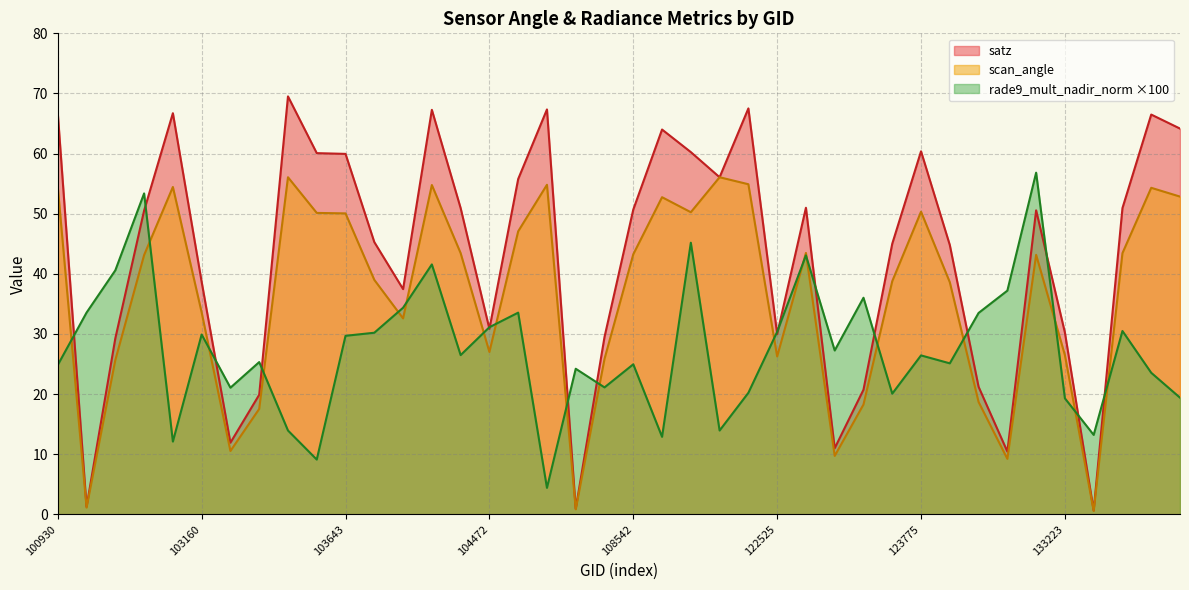

Reading left to right, list all the values displayed in this chart.

satz: 100930=66.7	102671=1.3	102792=29.3	102912=50.5	102919=66.7	103160=38.7	103279=11.9	103396=19.9	103524=69.5	103634=60.1	103643=60.0	103760=45.3	104112=37.5	104346=67.3	104355=50.9	104472=30.8	107659=55.8	107832=67.3	108193=1.0	108369=29.5	108542=50.7	108715=64.0	109595=60.2	121819=56.1	121989=67.5	122525=30.0	122710=51.0	123251=11.0	123428=20.7	123600=45.0	123775=60.4	132136=44.8	132309=21.2	132488=10.4	133040=50.6	133223=30.2	133405=0.6	133762=50.9	133775=66.5	133946=64.2
scan_angle: 100930=54.4	102671=1.1	102792=25.7	102912=43.1	102919=54.4	103160=33.6	103279=10.5	103396=17.5	103524=56.1	103634=50.1	103643=50.1	103760=39.0	104112=32.6	104346=54.8	104355=43.5	104472=27.0	107659=47.1	107832=54.8	108193=0.8	108369=25.9	108542=43.3	108715=52.8	109595=50.3	121819=56.1	121989=54.9	122525=26.3	122710=43.5	123251=9.7	123428=18.3	123600=38.8	123775=50.3	132136=38.6	132309=18.7	132488=9.2	133040=43.2	133223=26.5	133405=0.6	133762=43.4	133775=54.3	133946=52.9
rade9_mult_nadir_norm: 100930=24.9	102671=33.6	102792=40.6	102912=53.4	102919=12.1	103160=29.9	103279=21.1	103396=25.3	103524=14.0	103634=9.1	103643=29.7	103760=30.2	104112=34.4	104346=41.6	104355=26.5	104472=31.1	107659=33.6	107832=4.4	108193=24.2	108369=21.1	108542=25.0	108715=12.9	109595=45.2	121819=14.0	121989=20.2	122525=30.4	122710=43.1	123251=27.3	123428=36.0	123600=20.1	123775=26.4	132136=25.1	132309=33.5	132488=37.2	133040=56.8	133223=19.3	133405=13.2	133762=30.5	133775=23.5	133946=19.4